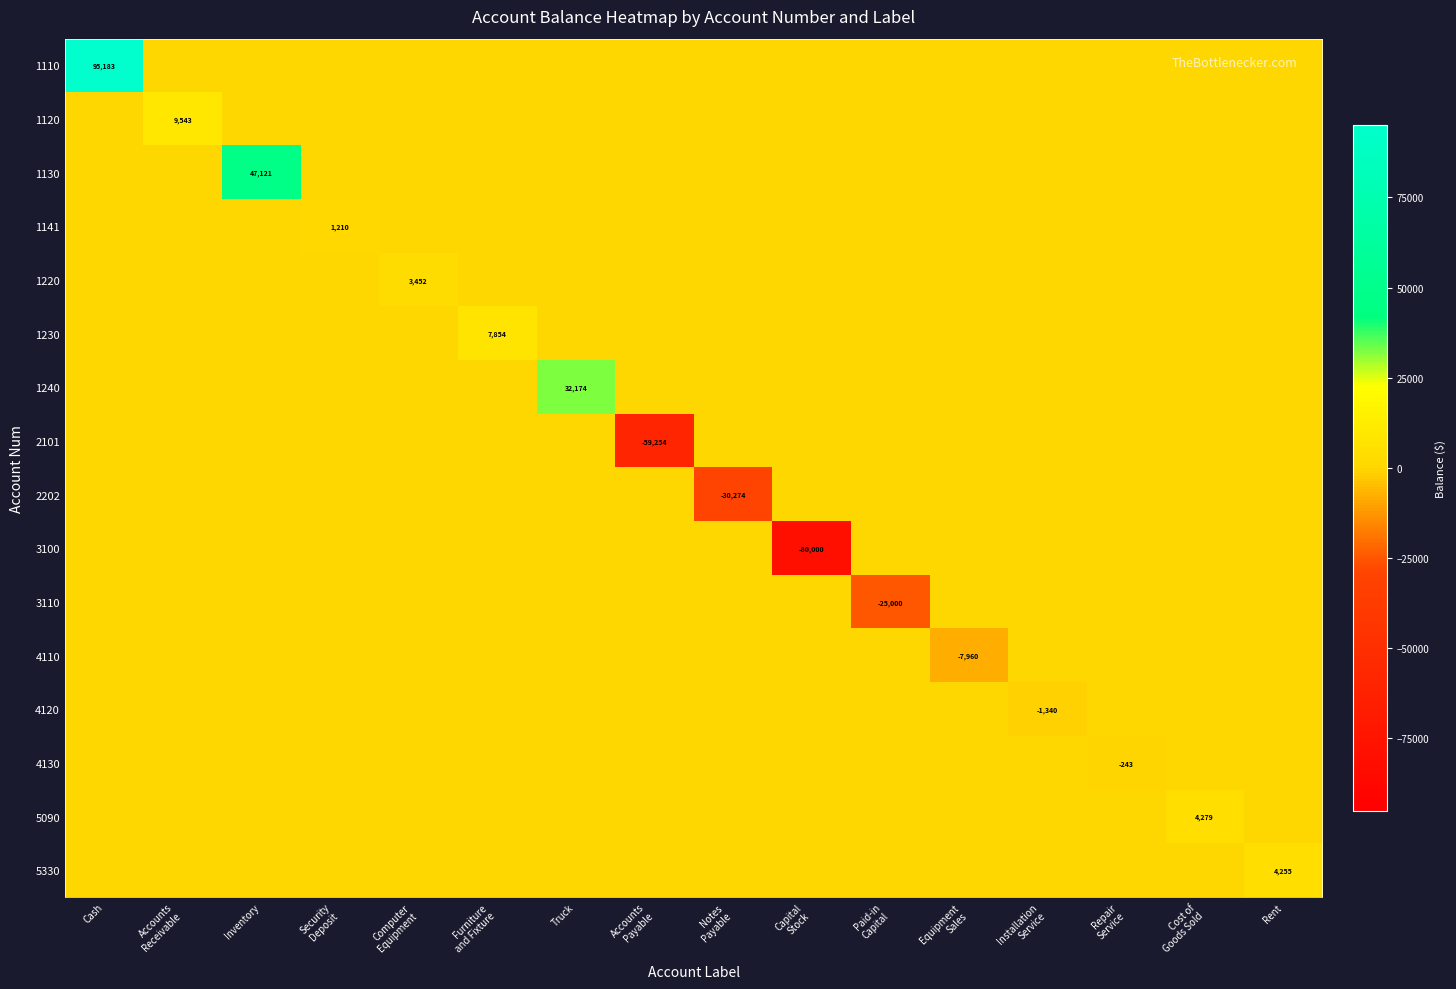

Count the number of categories in the chart.

16